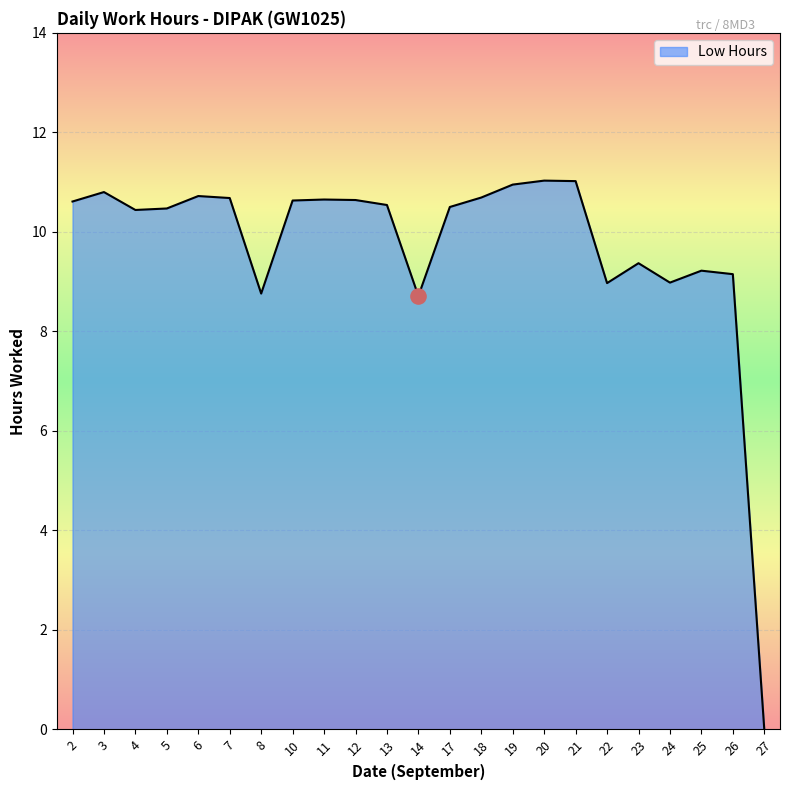

What is the change in value from 7 to 14?

-2.0